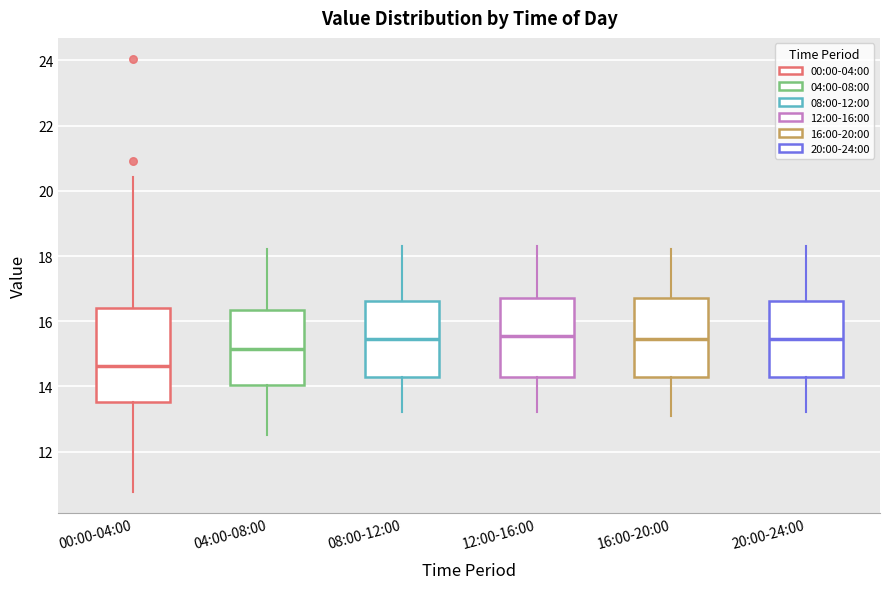

Reading left to right, transcribe this box plot: for each box, give where its median line is, the range the box spans, and where its two whiskers end, as read against the y-axis. The values are not printed on the chart, so give them approximately, as read against the axis.

00:00-04:00: median 14.6, box 13.6 to 16.4, whiskers 10.8 to 20.4
04:00-08:00: median 15.2, box 14.0 to 16.4, whiskers 12.6 to 18.2
08:00-12:00: median 15.4, box 14.2 to 16.6, whiskers 13.2 to 18.4
12:00-16:00: median 15.6, box 14.2 to 16.8, whiskers 13.2 to 18.4
16:00-20:00: median 15.4, box 14.2 to 16.8, whiskers 13.2 to 18.2
20:00-24:00: median 15.4, box 14.2 to 16.6, whiskers 13.2 to 18.4